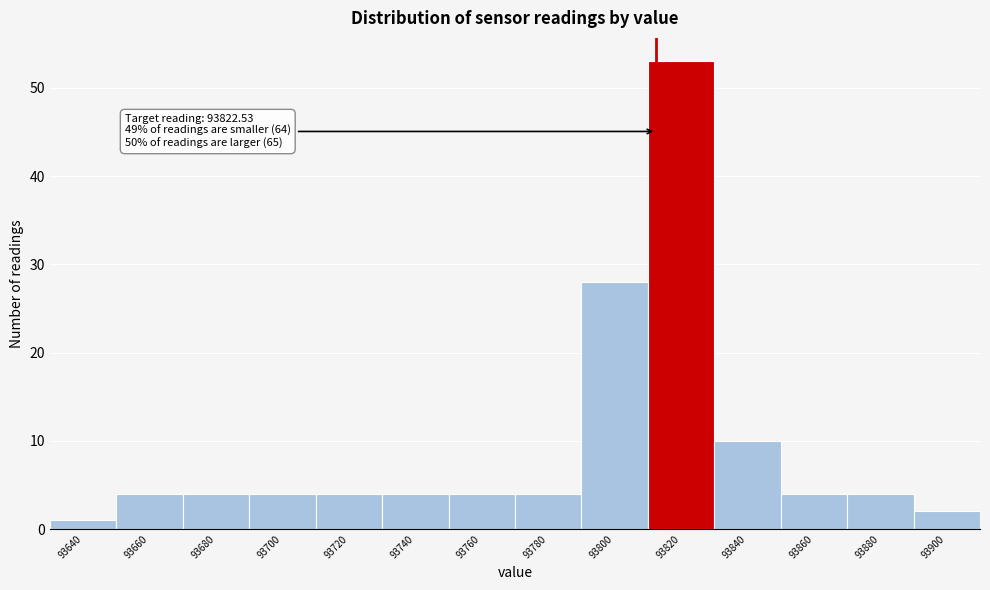

Reading right to left, what are all the values shown in this chart?

93900=2	93880=4	93860=4	93840=10	93820=53	93800=28	93780=4	93760=4	93740=4	93720=4	93700=4	93680=4	93660=4	93640=1